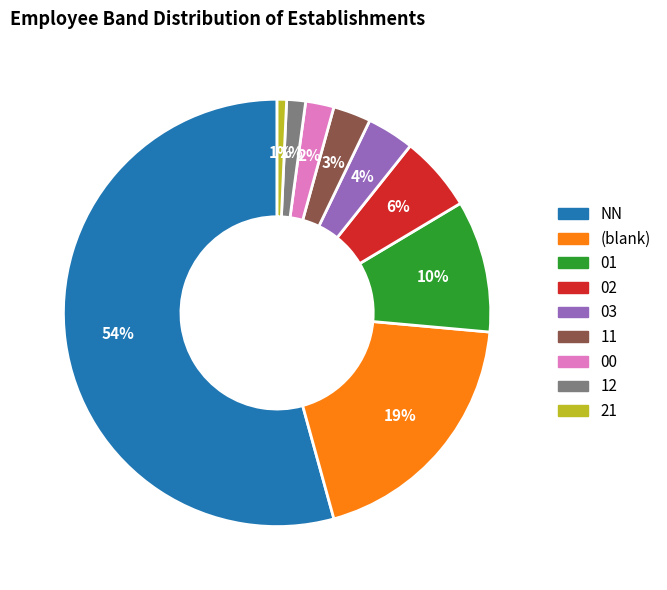

To the nearest percent, what is the average slice percentage?

11%